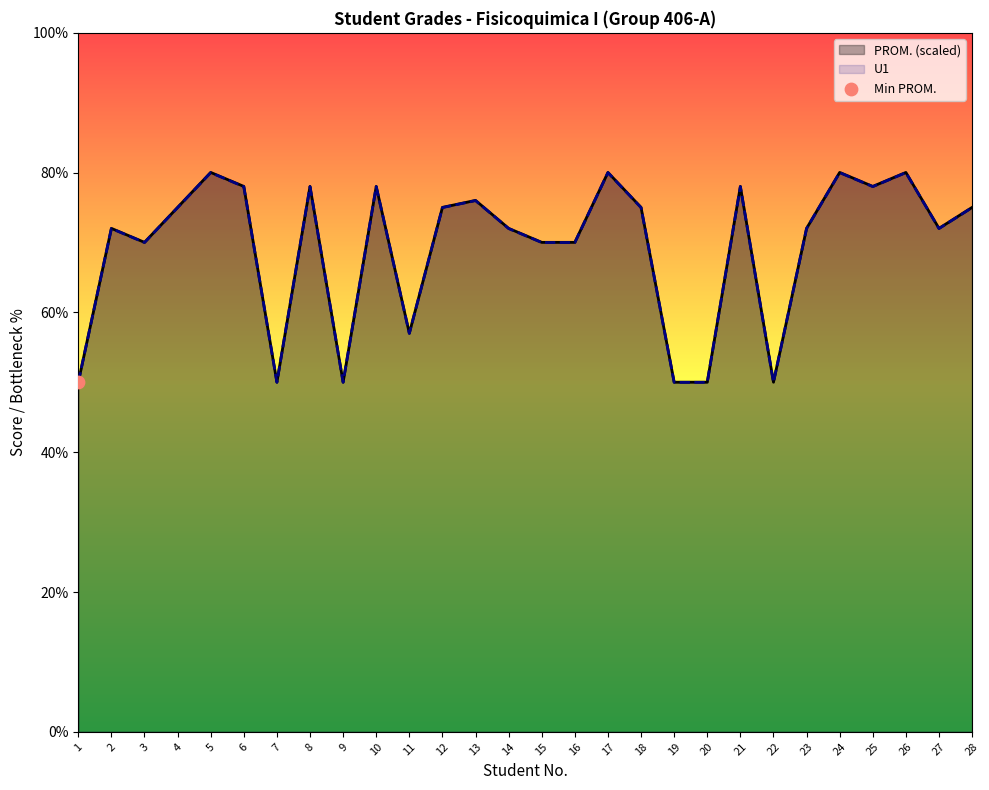

At which category is the sum across all series the highest?

5